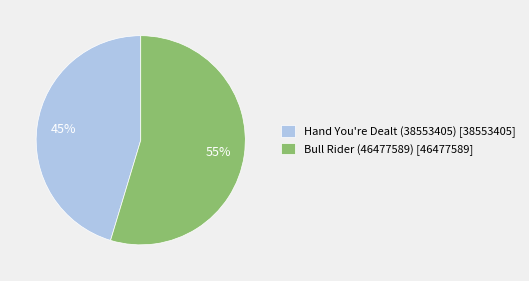

Combined, do Hand You're Dealt (38553405) and Bull Rider (46477589) account for over 50%?

Yes